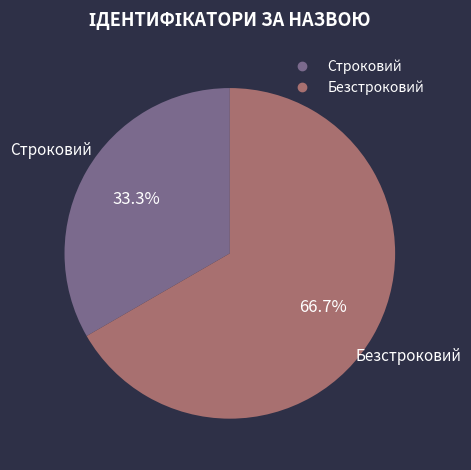

To the nearest percent, what is the average slice percentage?

50%